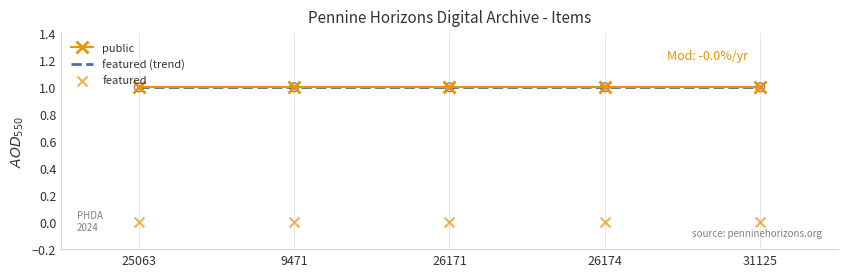

Is the value of public at 31125 greater than the value of featured at 9471?

Yes